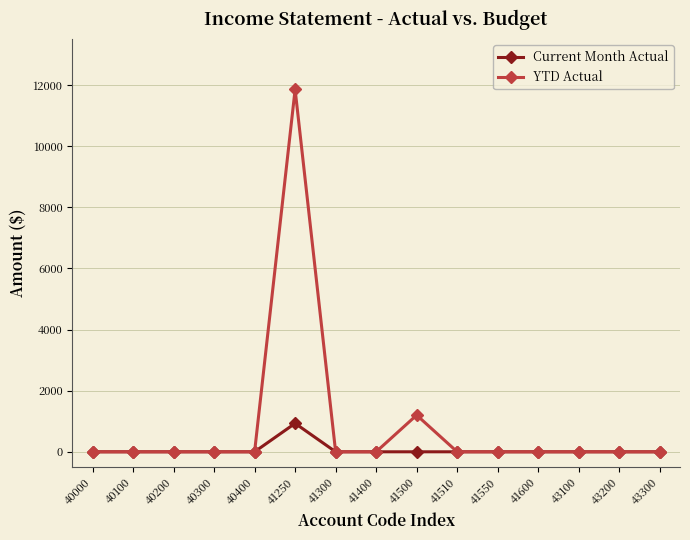

How many values in the Current Month Actual series exceed 0?

1